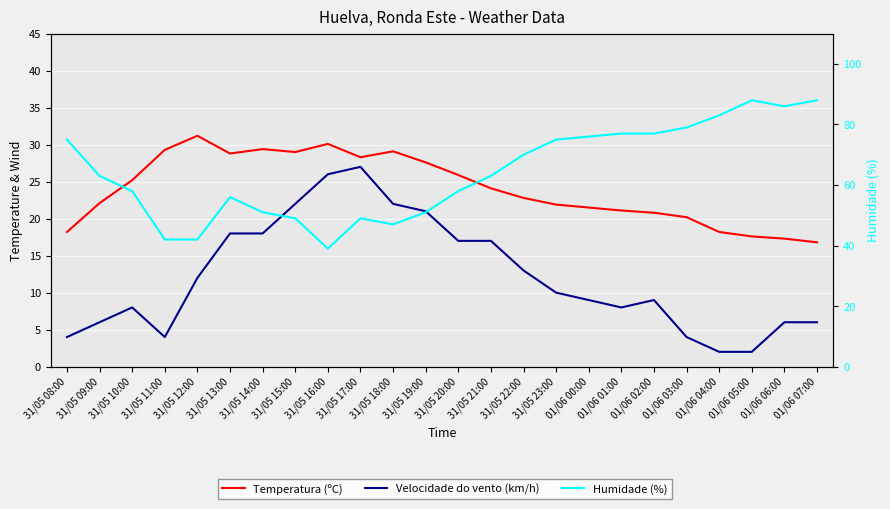

What is the sum of the Velocidade do vento (km/h) values at 01/06 04:00 and 01/06 06:00?

8.0